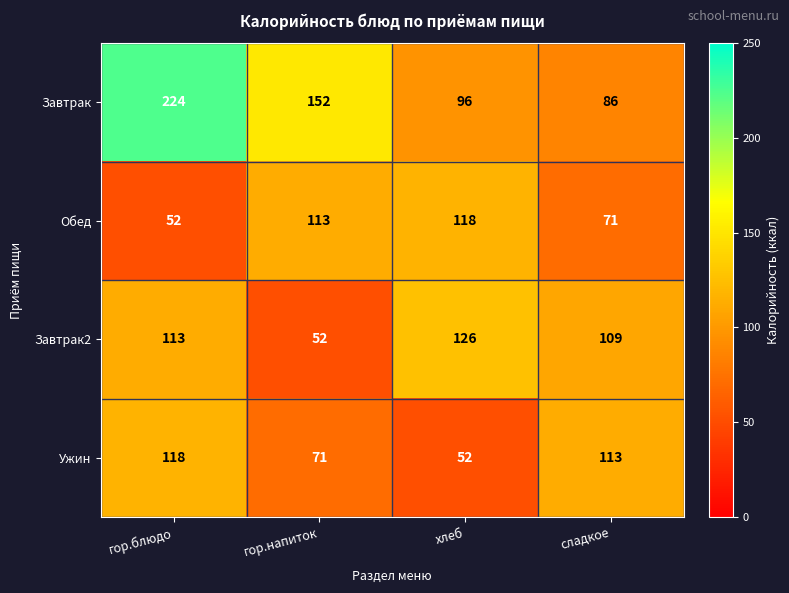

At which category is the sum across all series the highest?

гор.блюдо